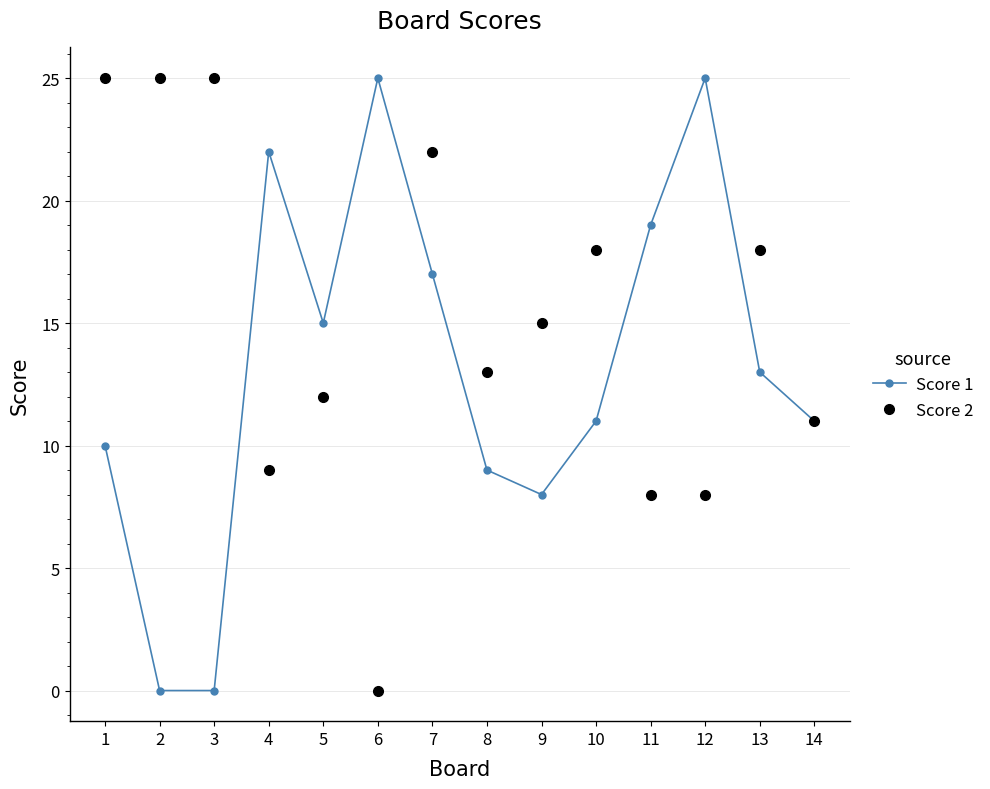

Where do Score 2 and Score 1 first cross each other?

3 and 4